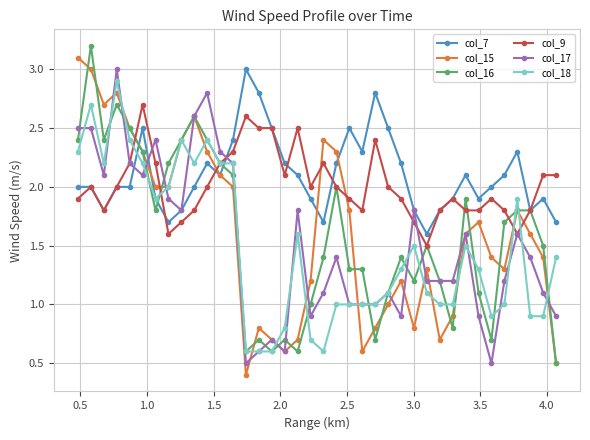

What is the value of the col_17 point at the 36th from the left?

1.4